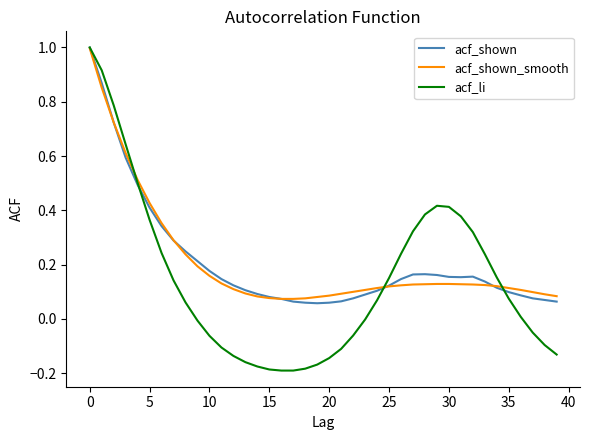

Which series has the largest range (max minus min)?

acf_li